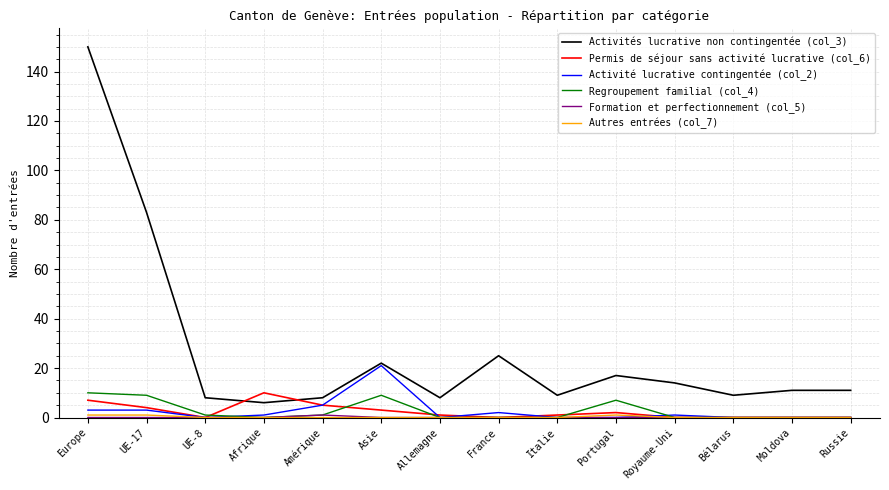

Is it true that Activités lucrative non contingentée (col_3) equals 9 at France?

False